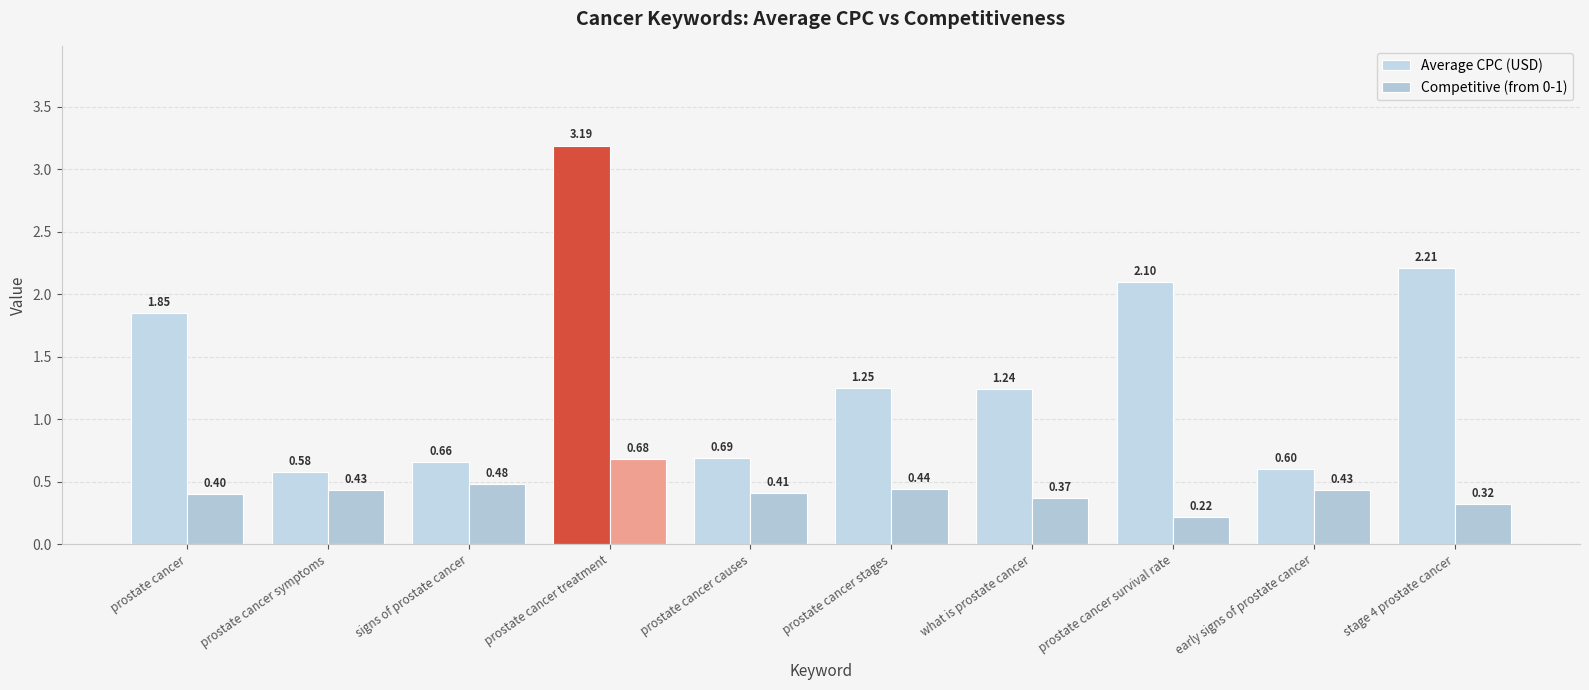

How many categories are shown in the chart?

10